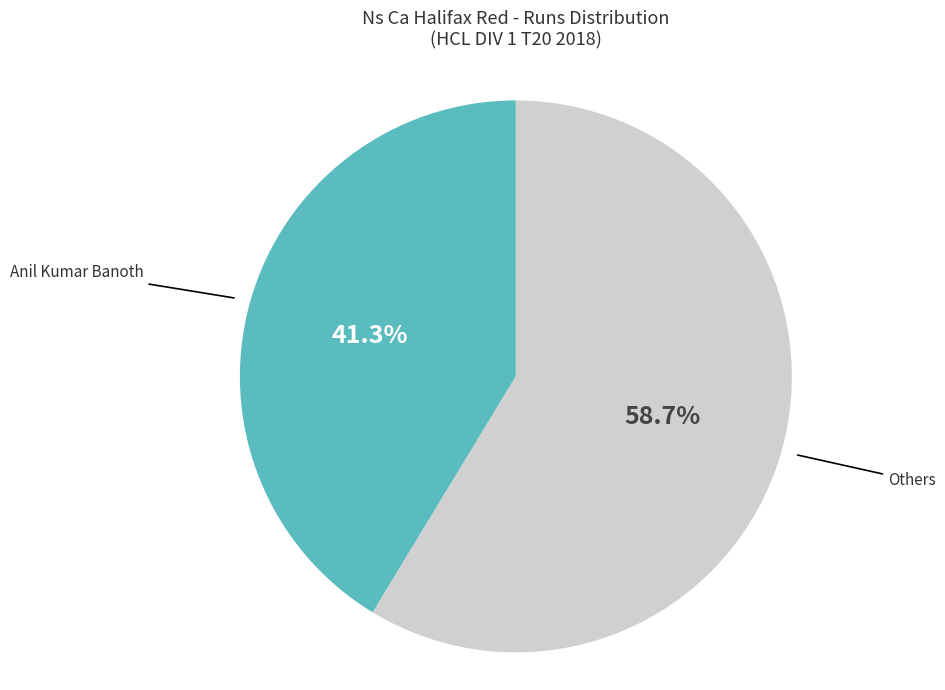

What portion of the pie excludes Anil Kumar Banoth?

58.7%